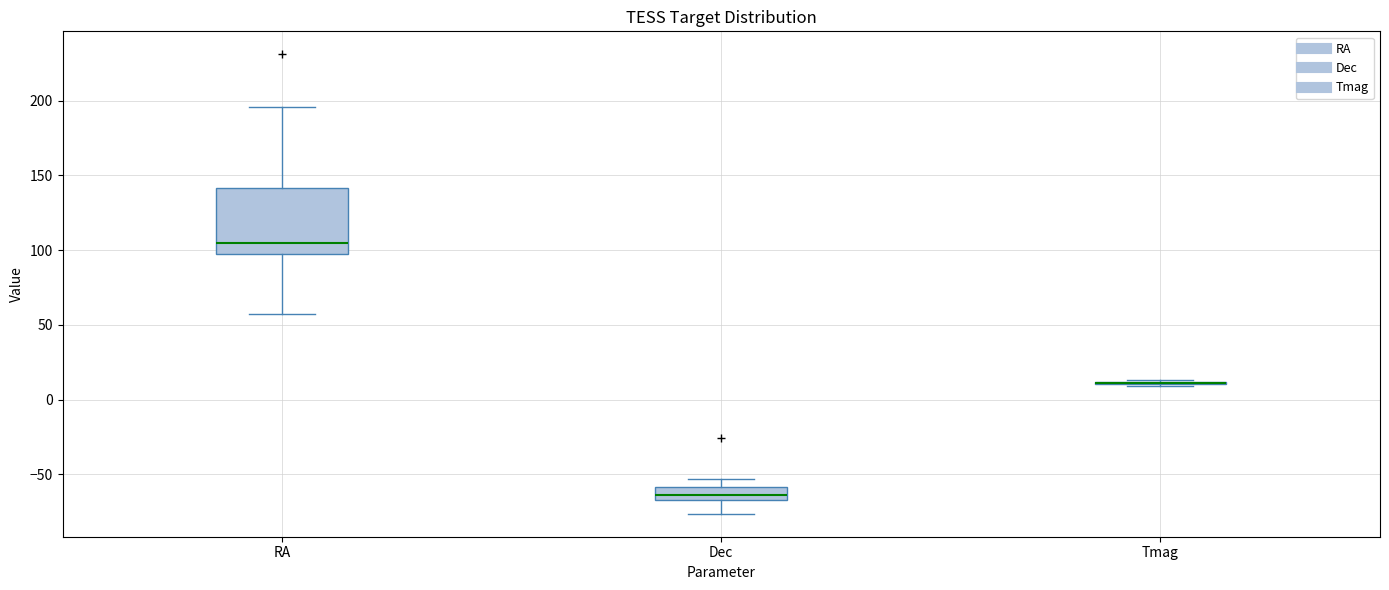

Which box is the tallest, from its lower edge to its upper edge?

RA